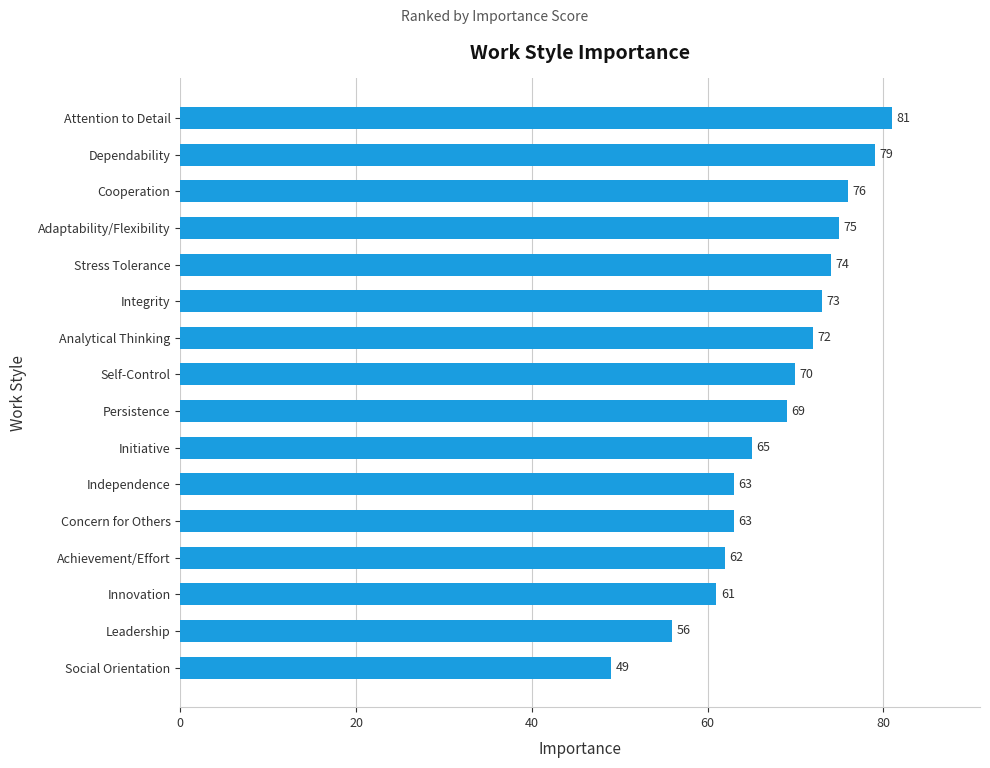

Where is the data nearest to the value 65?

Initiative